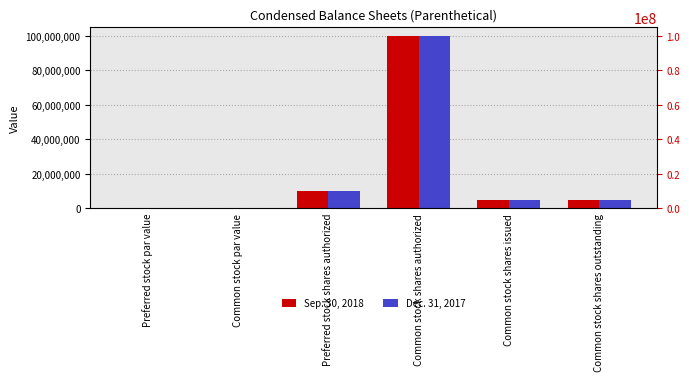

What is the difference between the maximum and minimum values in the Dec. 31, 2017 series?

100000000.0